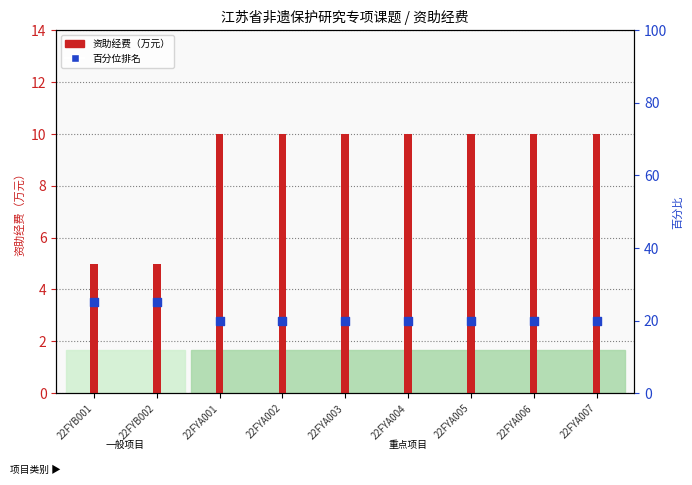

At which category is the sum across all series the highest?

22FYB001